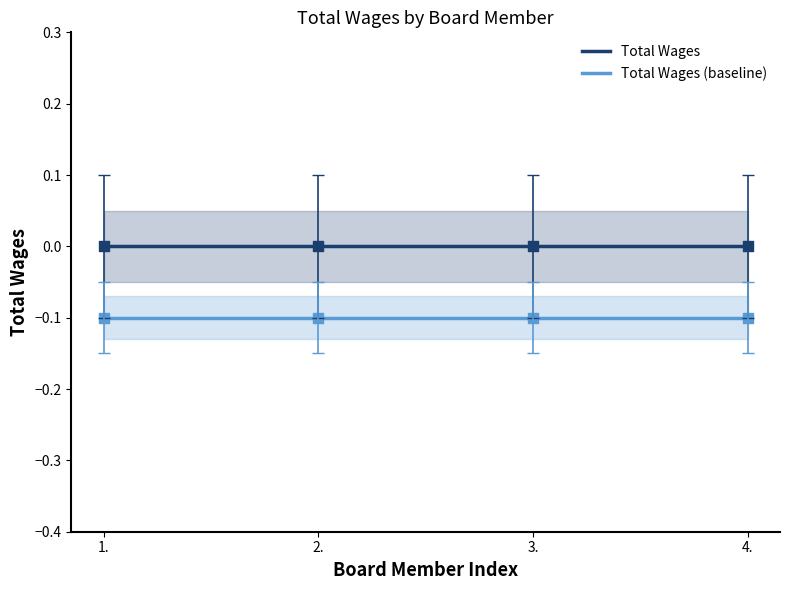

What is the total value across all series at 4.?

-0.1